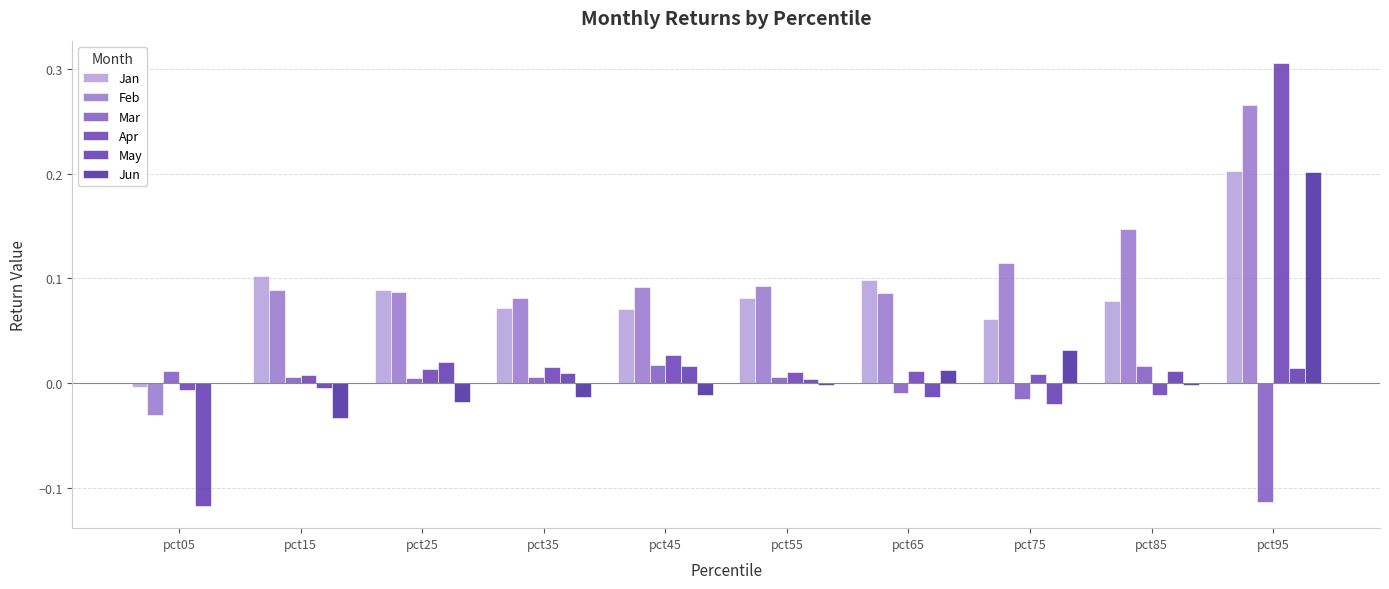

Which label corresponds to the largest value in the chart?

pct95